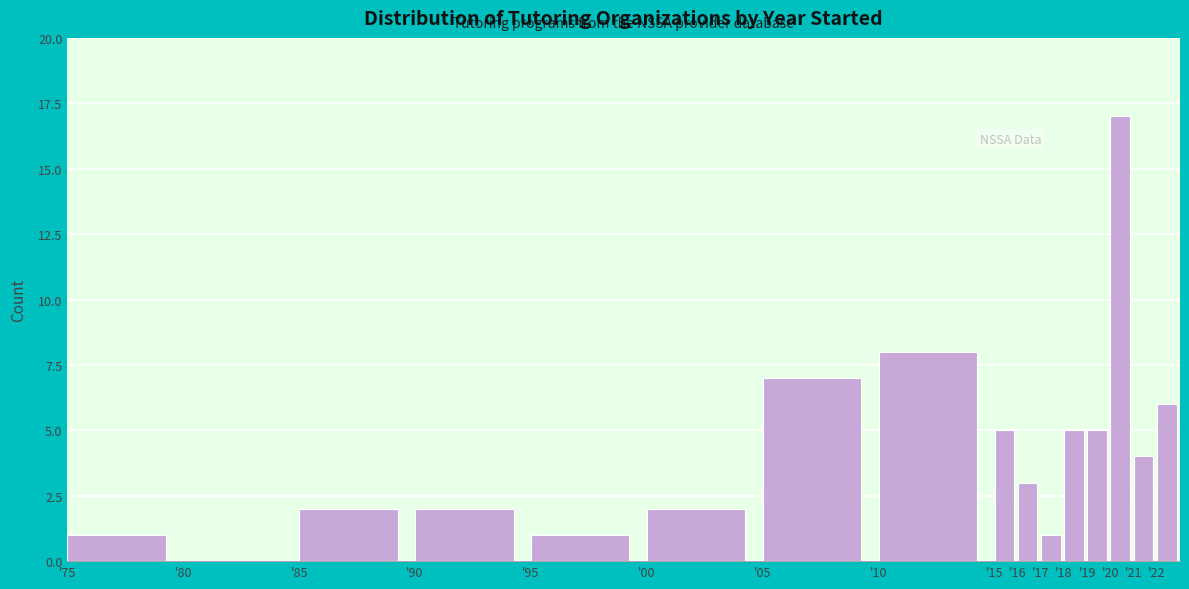

Reading right to left, list all the values displayed in this chart.

'22=6	'21=4	'20=17	'19=5	'18=5	'17=1	'16=3	'15=5	'10=8	'05=7	'00=2	'95=1	'90=2	'85=2	'80=0	'75=1